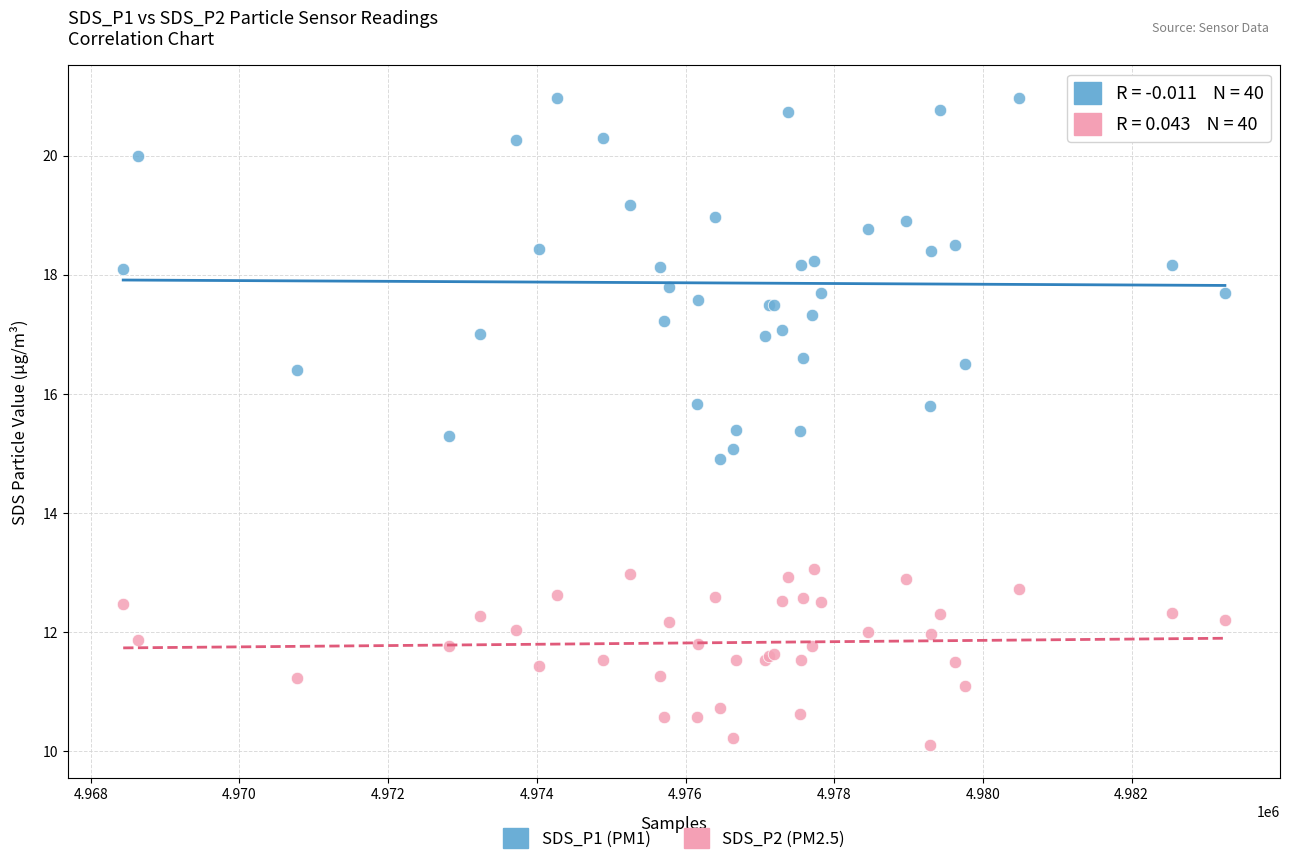

Which series reaches the minimum Y coordinate?

SDS_P2 (PM2.5)